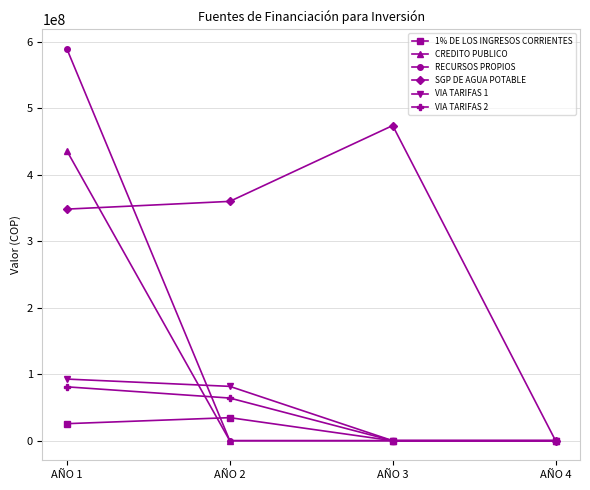

At how many categories does at least one series exceed 128161780?

3